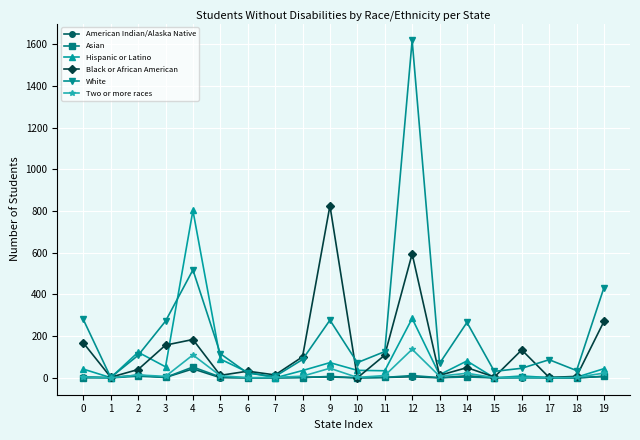

What is the maximum value for Black or African American?

826